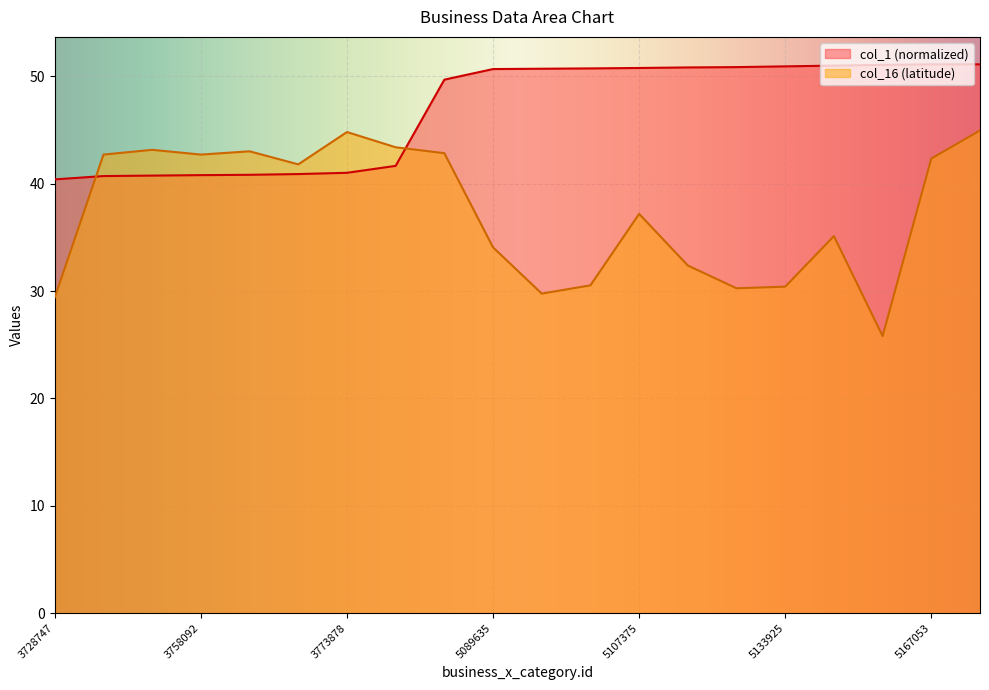

Reading left to right, what are all the values shown in this chart?

business_x_category.id: 3728747=40.4	3751954=40.7	3754988=40.8	3758092=40.8	3760311=40.8	3765406=40.9	3773878=41.0	3864691=41.7	4838924=49.7	5089635=50.7	5094745=50.7	5100226=50.7	5107375=50.8	5116237=50.8	5121661=50.9	5133925=50.9	5146245=51.0	5158263=51.1	5167053=51.1	5167303=51.1
col_16: 3728747=29.4	3751954=42.7	3754988=43.2	3758092=42.7	3760311=43.0	3765406=41.8	3773878=44.8	3864691=43.4	4838924=42.8	5089635=34.1	5094745=29.8	5100226=30.5	5107375=37.2	5116237=32.4	5121661=30.3	5133925=30.4	5146245=35.1	5158263=25.8	5167053=42.3	5167303=45.0